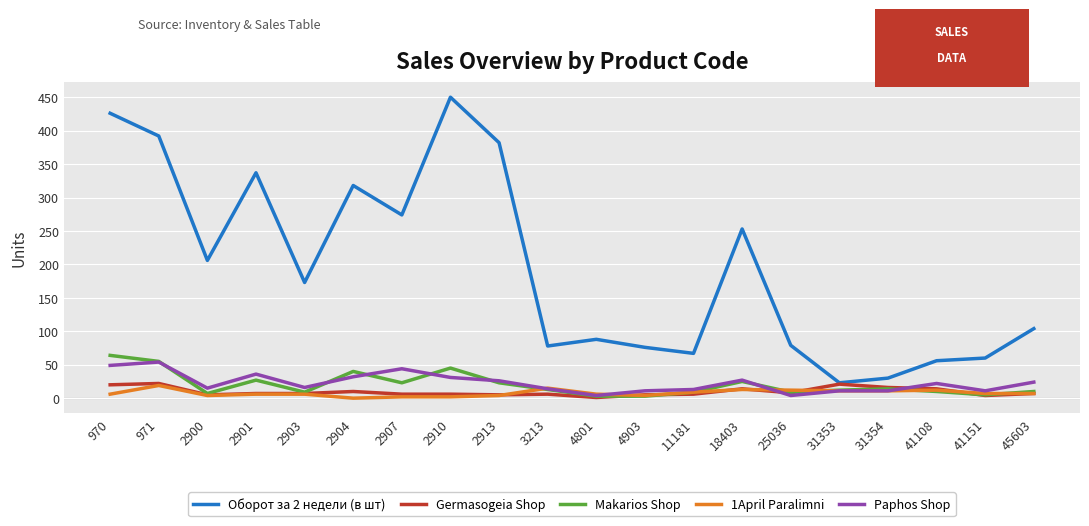

How many distinct data groups are displayed?

5